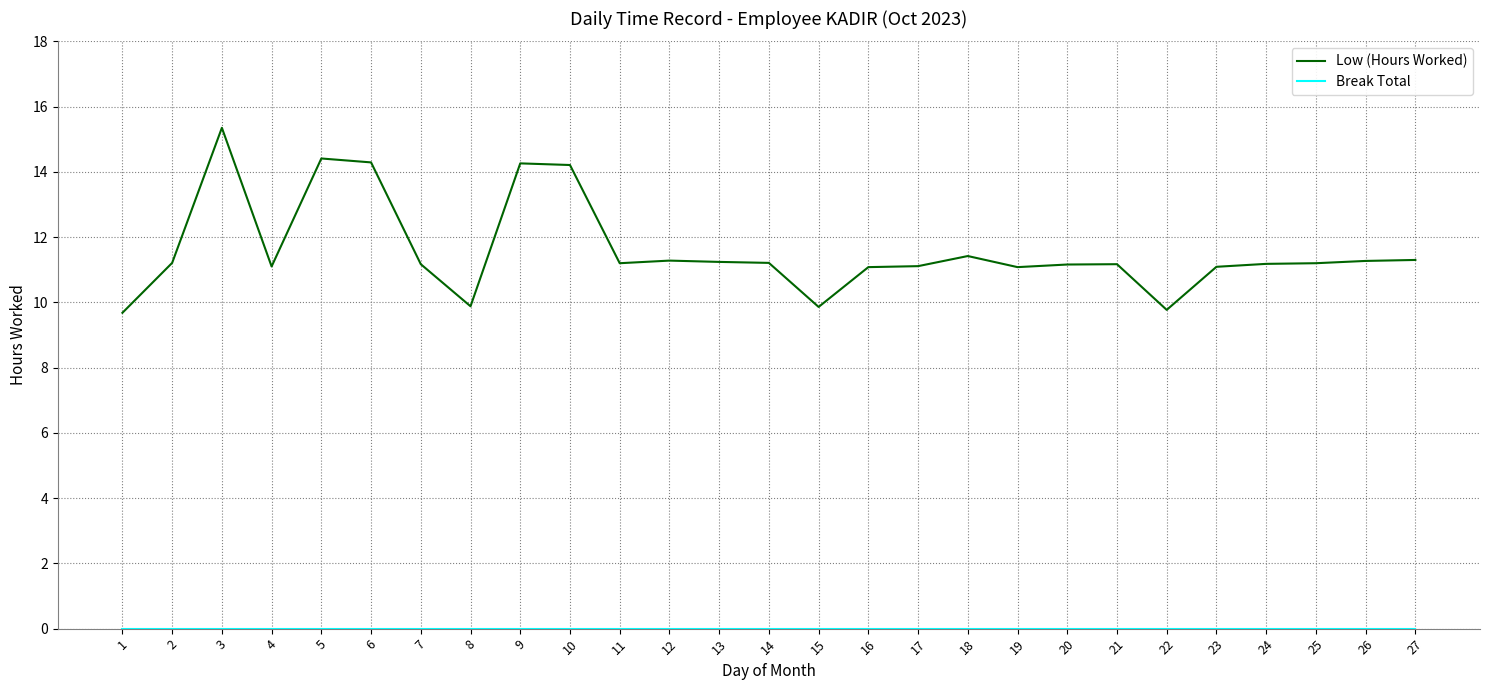

True or false: Low (Hours Worked) has more than 1 interior local peaks.

True